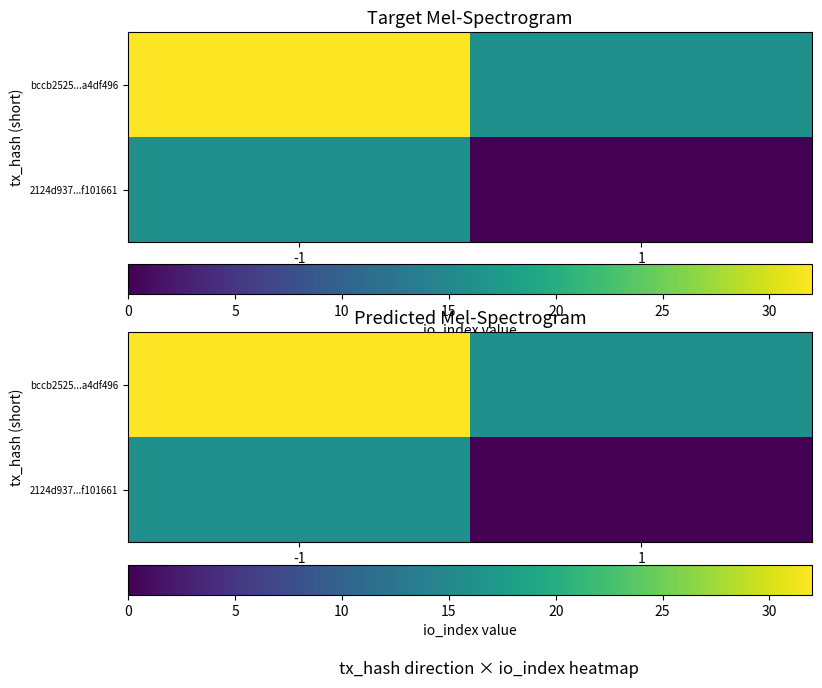

What is the sum of the 2124d937...f101661 values at 1 and -1?

16